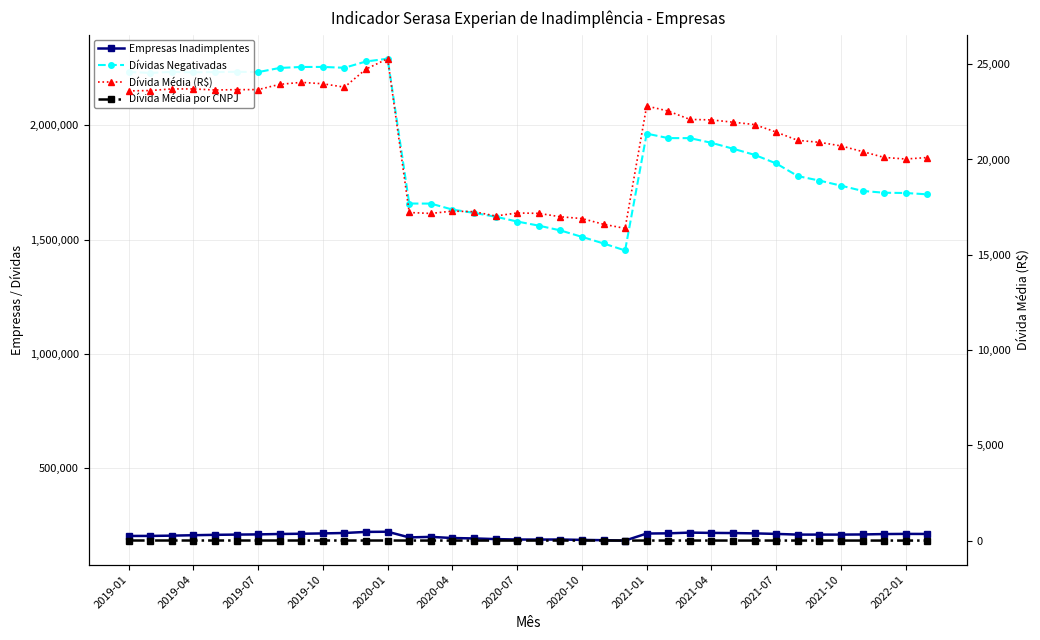

True or false: Dívida Média por CNPJ has a value of 8.4 at 17.

True